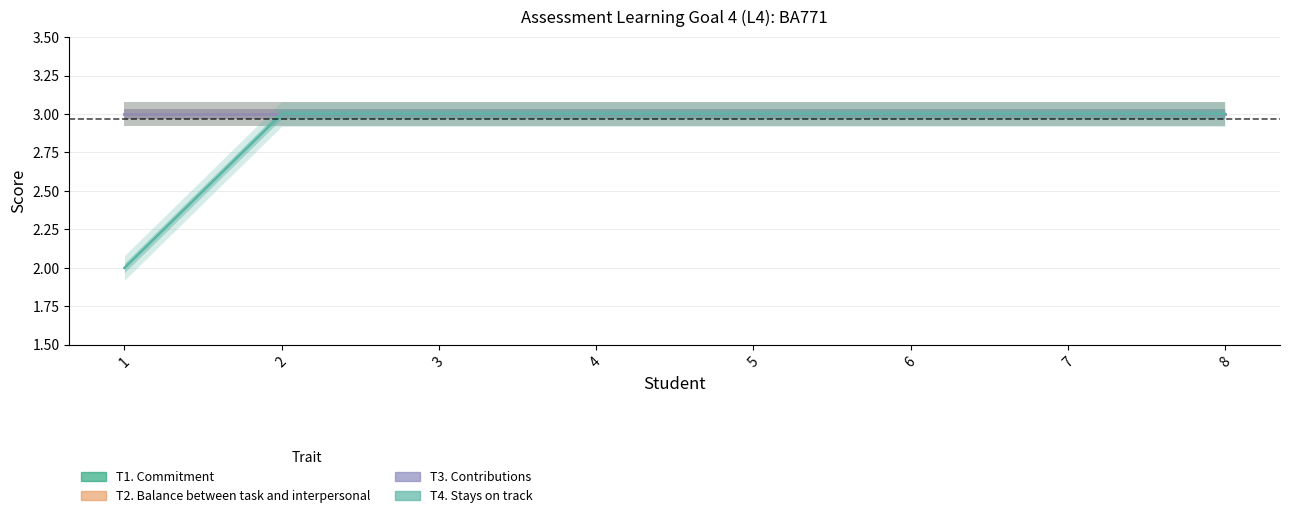

Reading right to left, list all the values displayed in this chart.

T1. Commitment: 8=3	7=3	6=3	5=3	4=3	3=3	2=3	1=3
T2. Balance between task and interpersonal: 8=3	7=3	6=3	5=3	4=3	3=3	2=3	1=3
T3. Contributions: 8=3	7=3	6=3	5=3	4=3	3=3	2=3	1=3
T4. Stays on track: 8=3	7=3	6=3	5=3	4=3	3=3	2=3	1=2